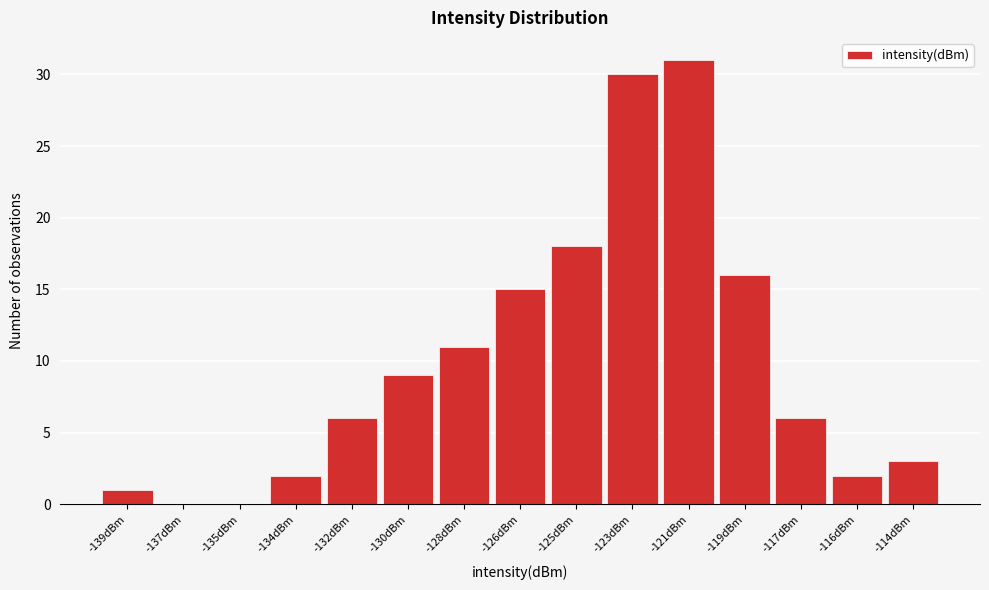

Reading left to right, list all the values displayed in this chart.

-139dBm=1	-137dBm=0	-135dBm=0	-134dBm=2	-132dBm=6	-130dBm=9	-128dBm=11	-126dBm=15	-125dBm=18	-123dBm=30	-121dBm=31	-119dBm=16	-117dBm=6	-116dBm=2	-114dBm=3